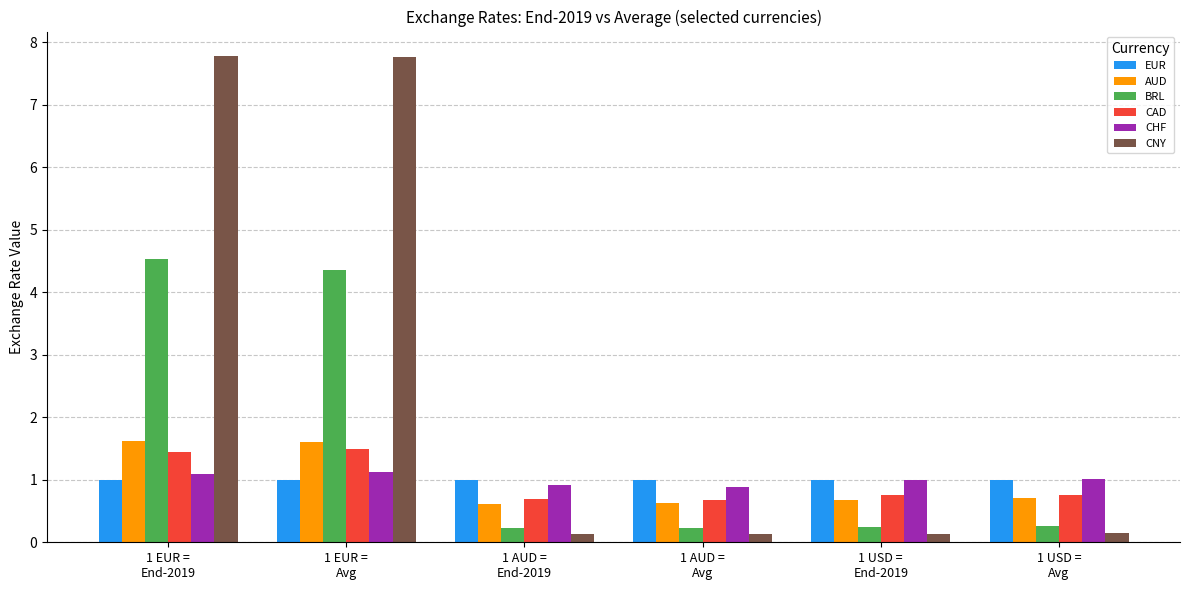

Which series has the widest spread of values?

CNY